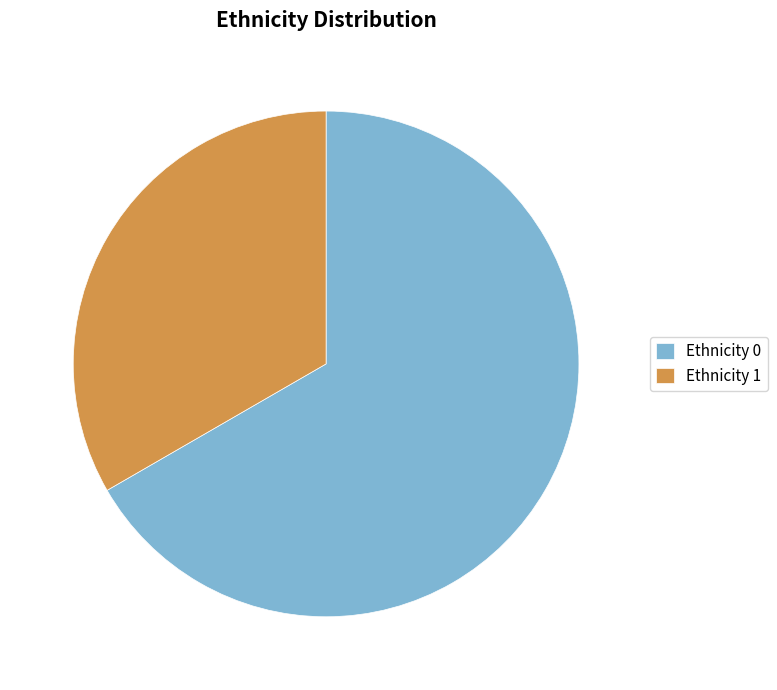

Rank the categories by value from highest to lowest.

Ethnicity 0, Ethnicity 1